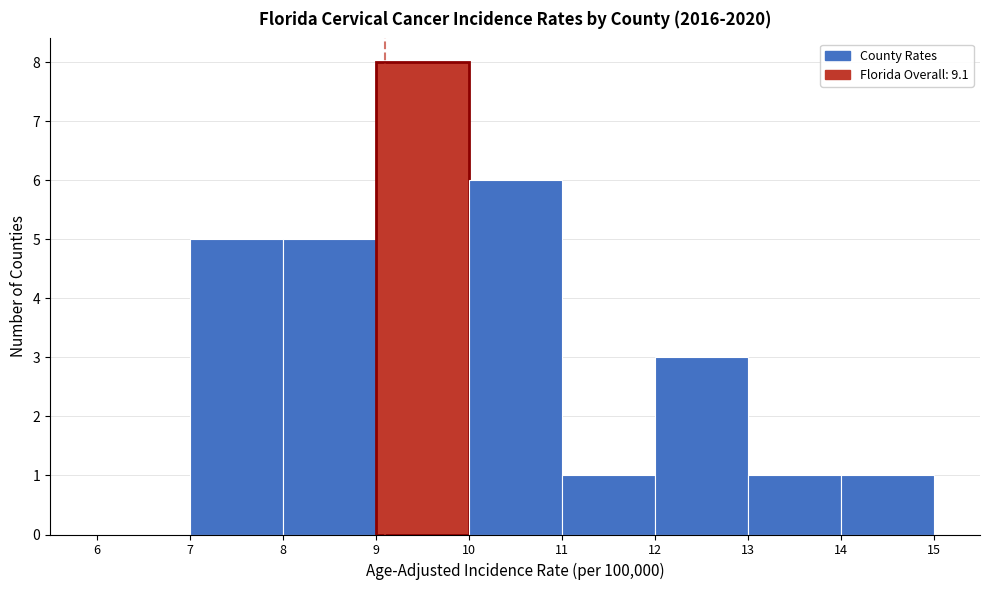

How tall is the bar that spans 9 to 10 on the x-axis? The values are not printed on the chart, so give them approximately, as read against the axis.

8